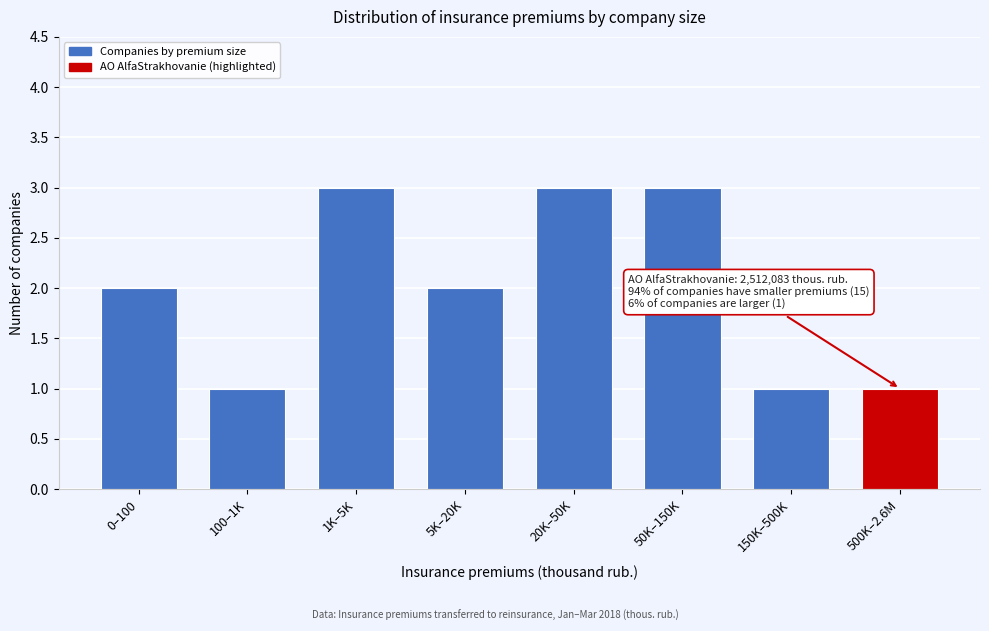

Reading left to right, list all the values displayed in this chart.

0–100=2	100–1K=1	1K–5K=3	5K–20K=2	20K–50K=3	50K–150K=3	150K–500K=1	500K–2.6M=1